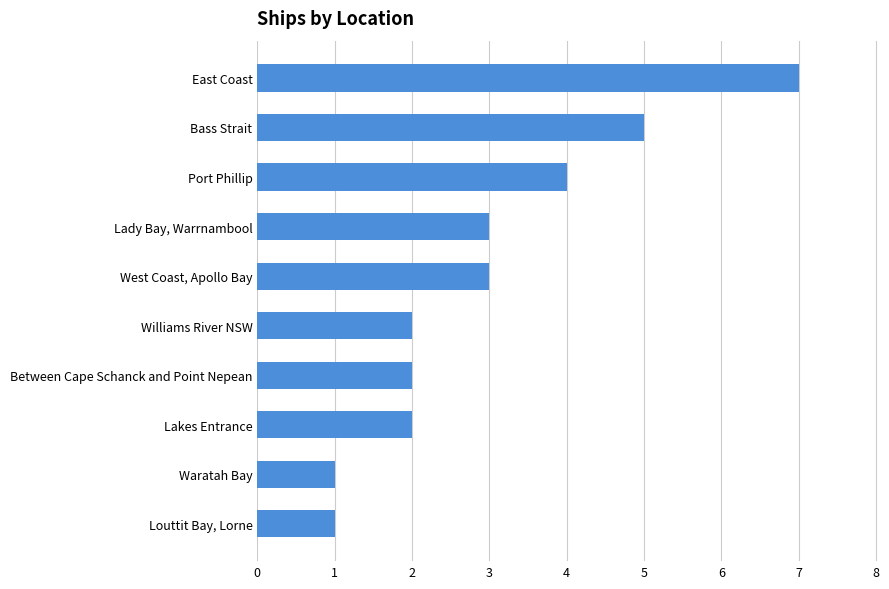

How many categories are shown in the chart?

10